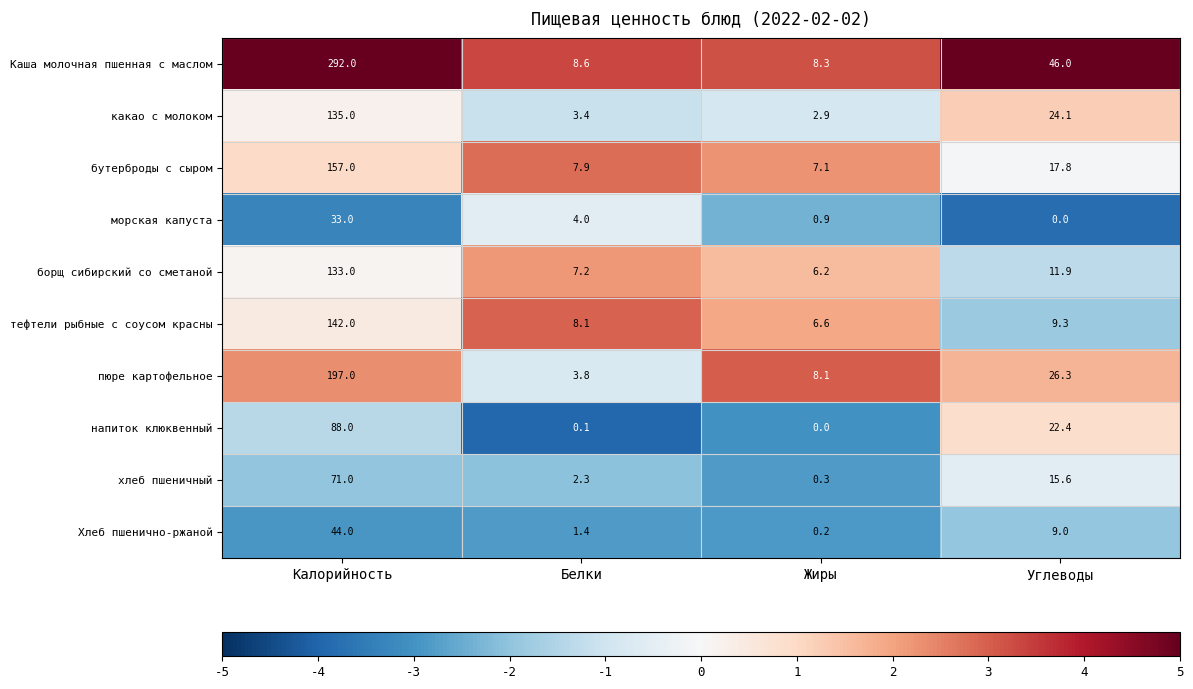

Count the number of categories in the chart.

4